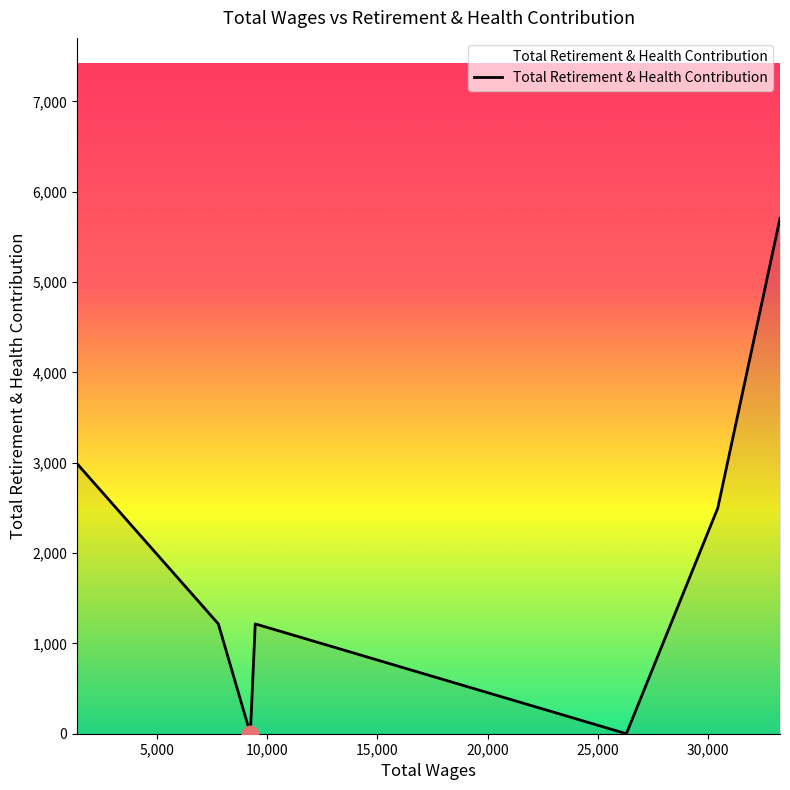

True or false: there are more than 2 points higher than both neighbors.

False